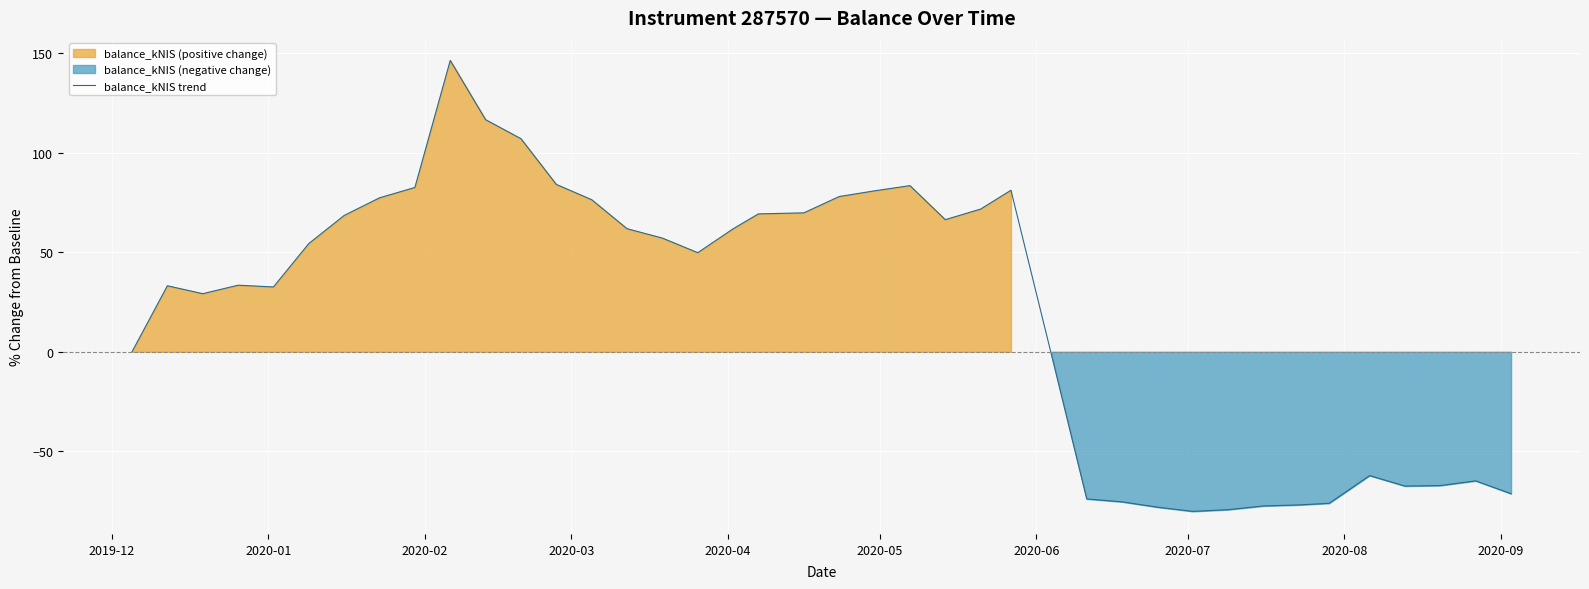

What is the maximum value for balance_kNIS trend?

146.5